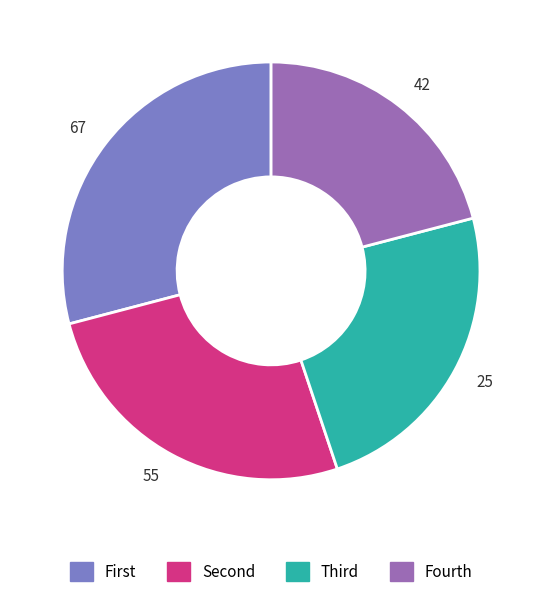

Is it true that 42 is 21% of the pie?

True